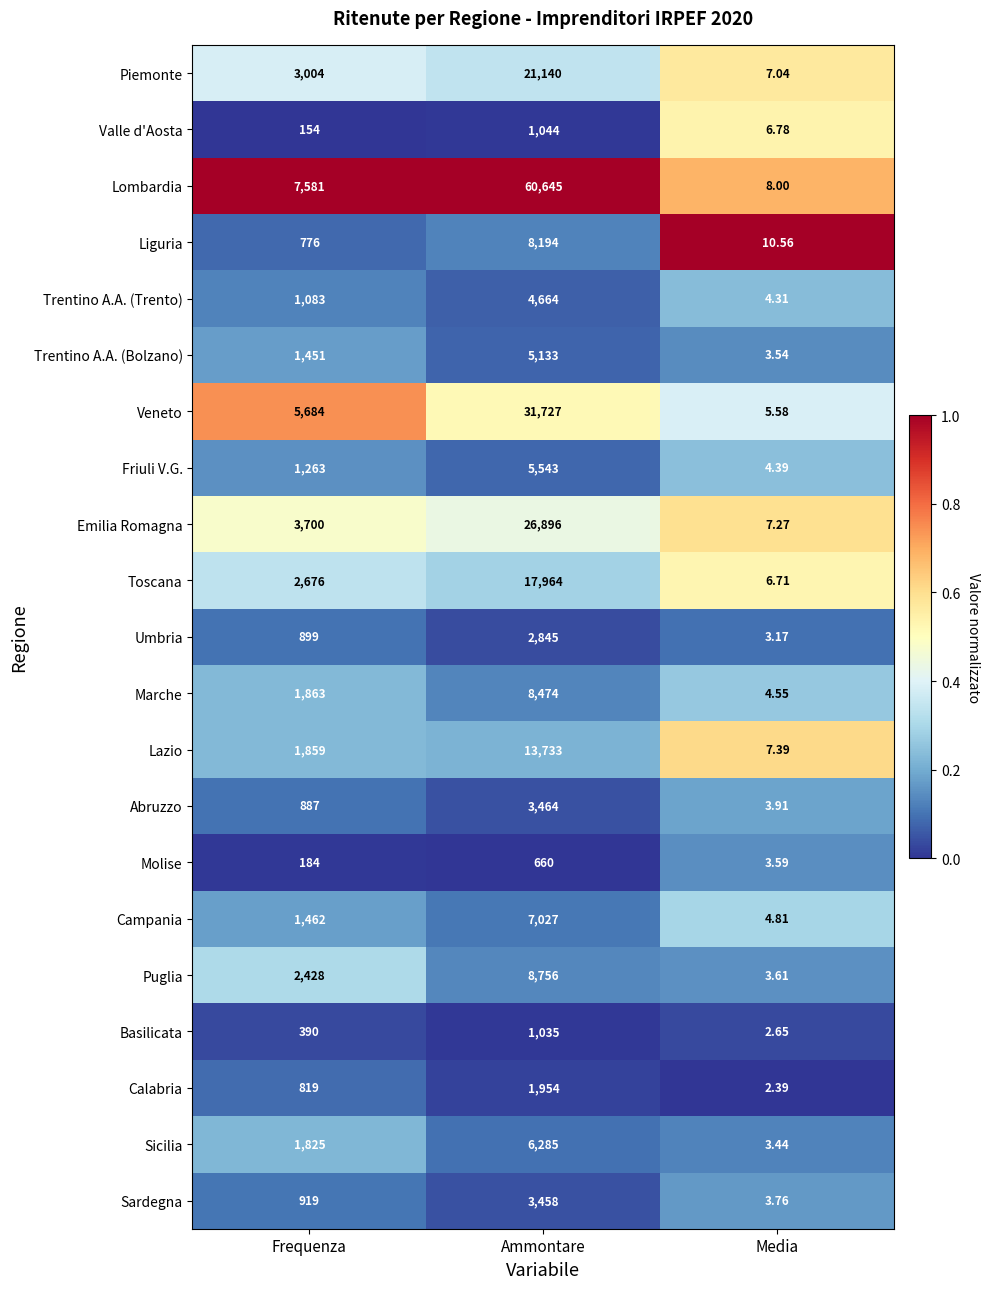

Is the value of Trentino A.A. (Trento) at Frequenza greater than the value of Puglia at Media?

Yes